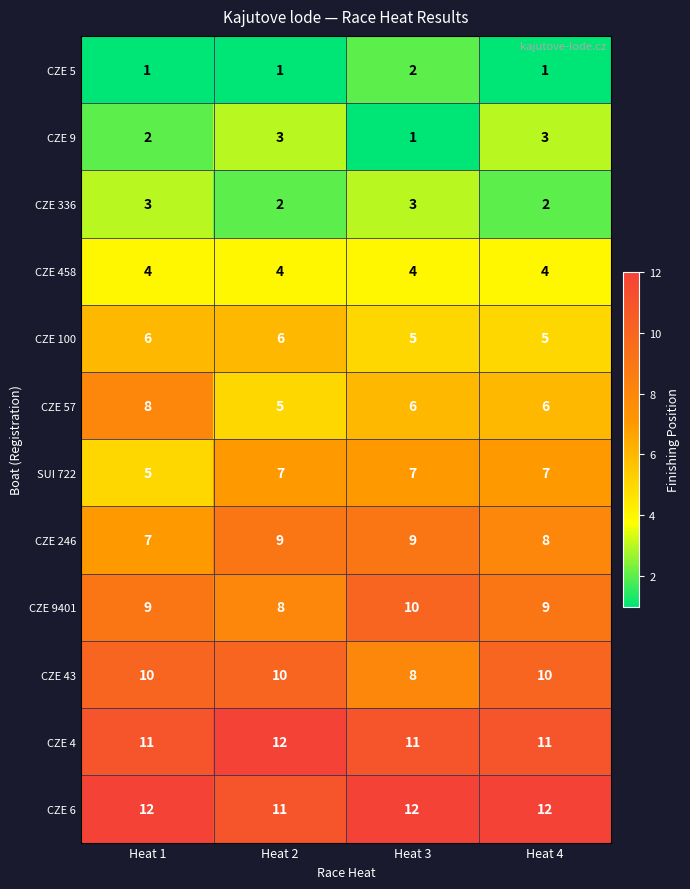

Which series has the largest range (max minus min)?

CZE 57